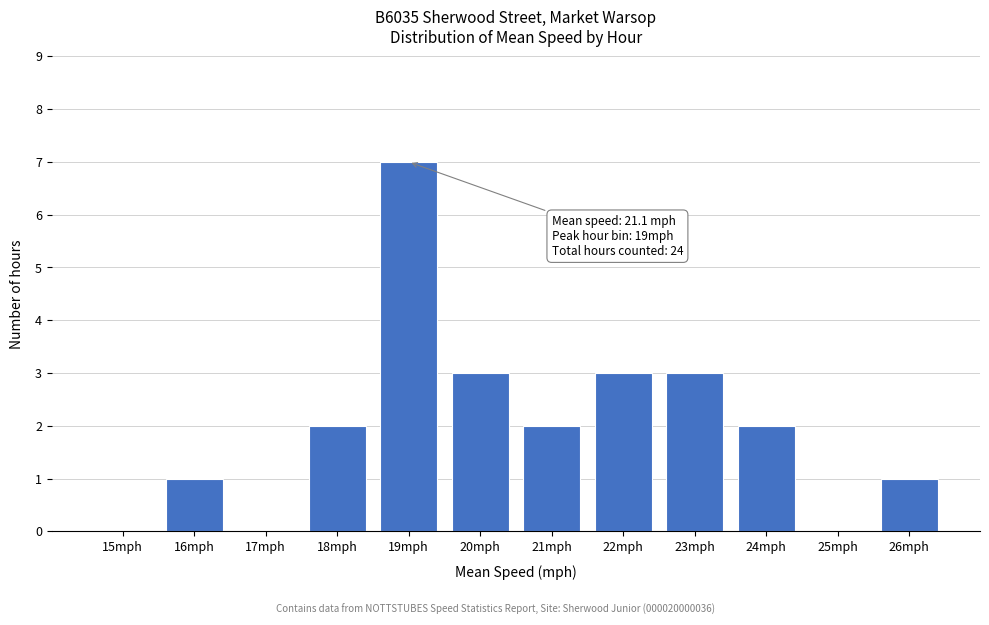

Reading left to right, transcribe all the data shown in this chart.

15mph=0	16mph=1	17mph=0	18mph=2	19mph=7	20mph=3	21mph=2	22mph=3	23mph=3	24mph=2	25mph=0	26mph=1